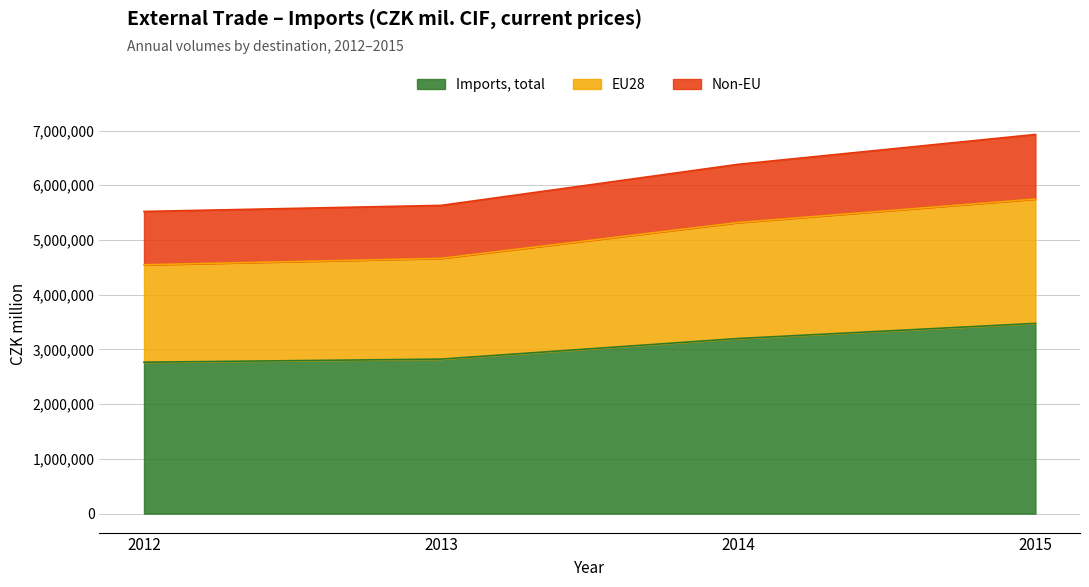

True or false: Non-EU and Imports, total cross at least once.

False